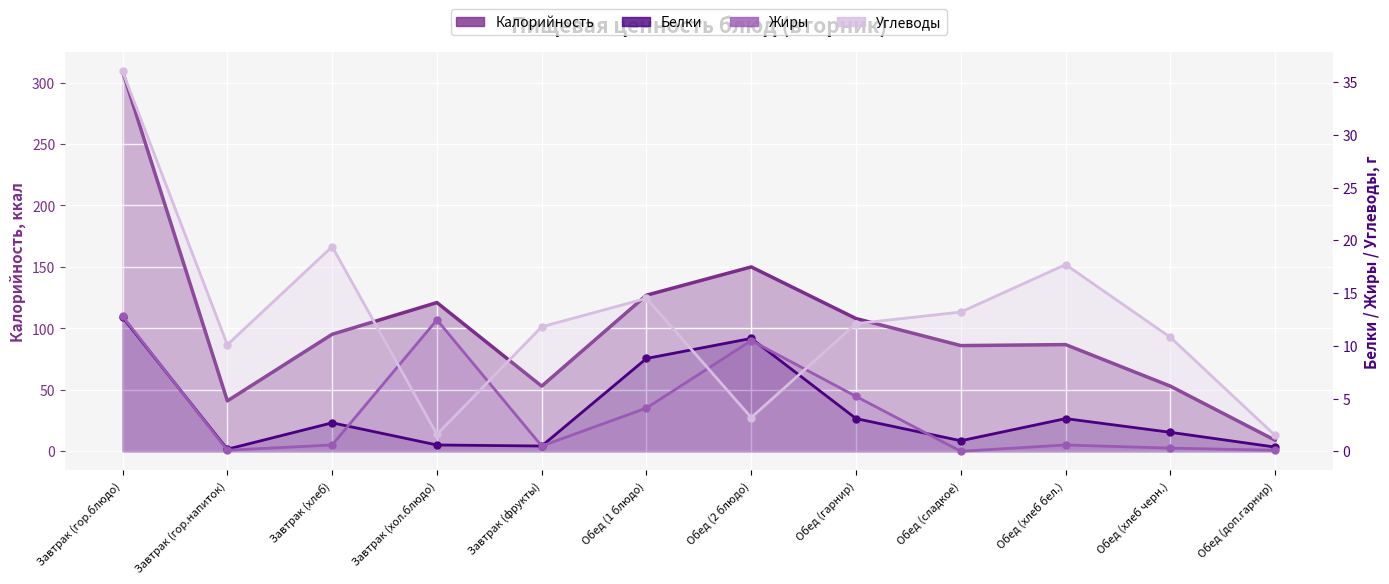

In Калорийность, how many points are lower than both neighbors (excluding endpoints)?

3